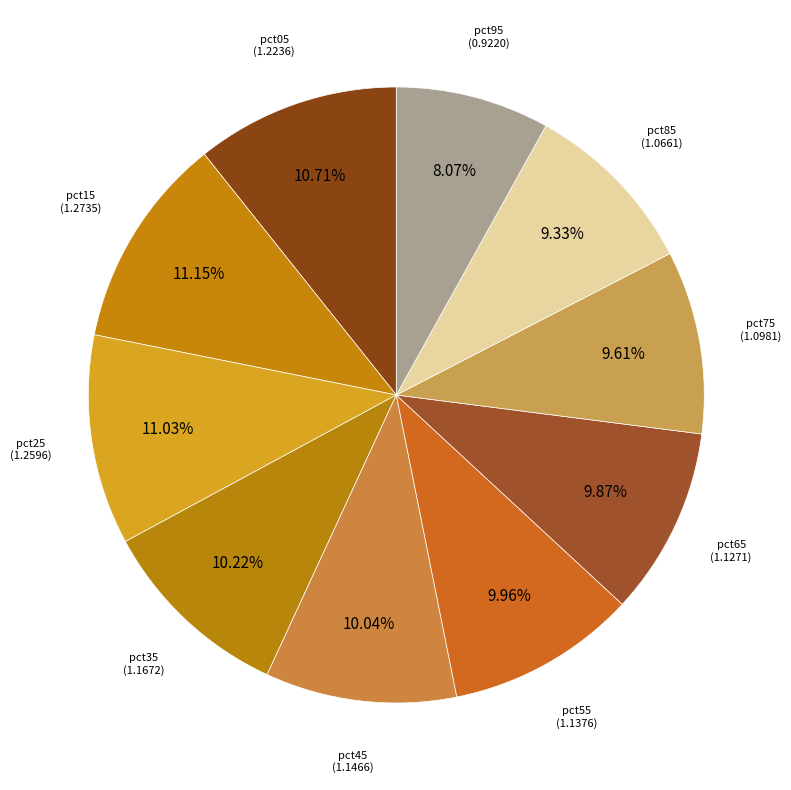

Combined, do pct85 and pct55 account for over 50%?

No